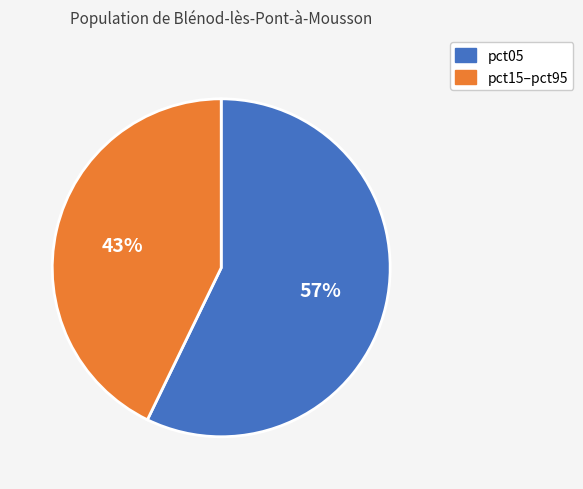

Count the number of slices in the pie.

2